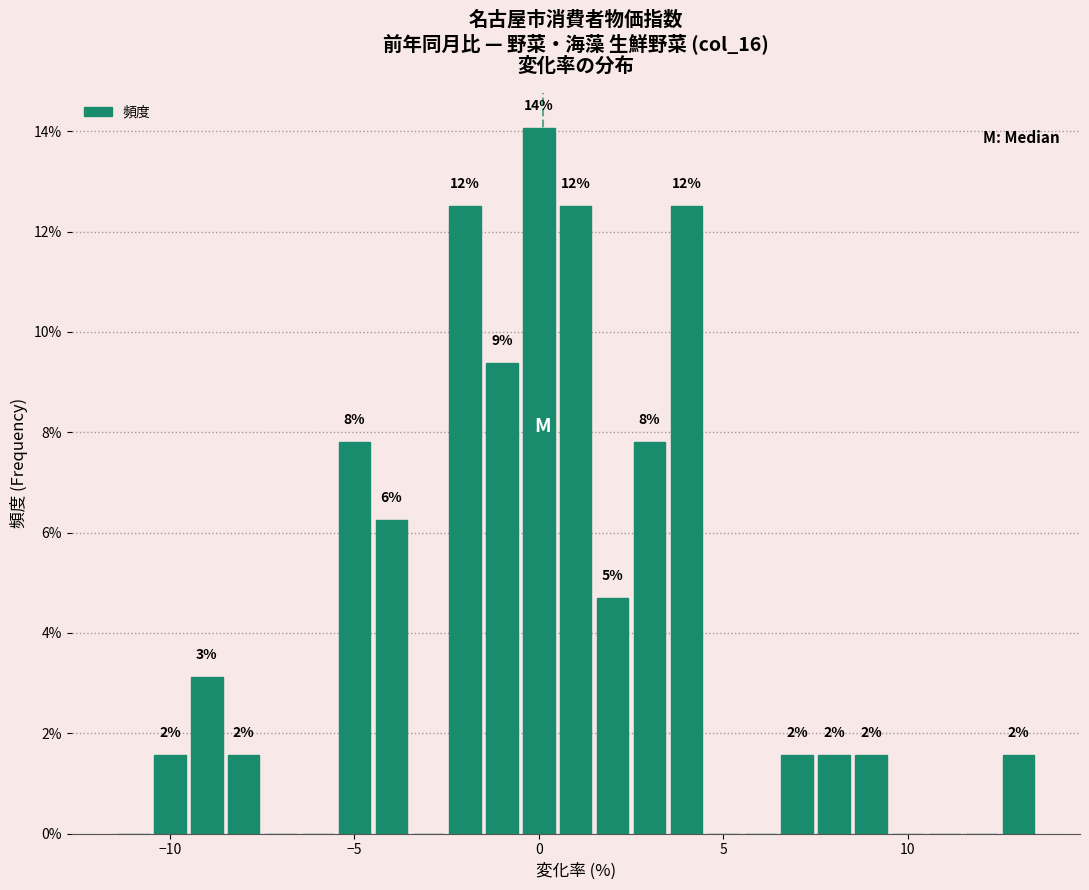

Around what value on the x-axis is the tallest bar? Give the approximate position of its centre, as read against the axis.

0.0